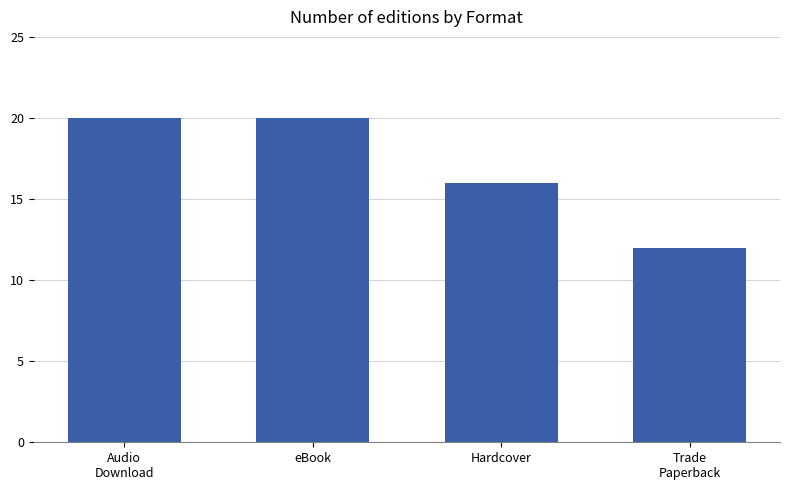

How many bars are there in total?

4